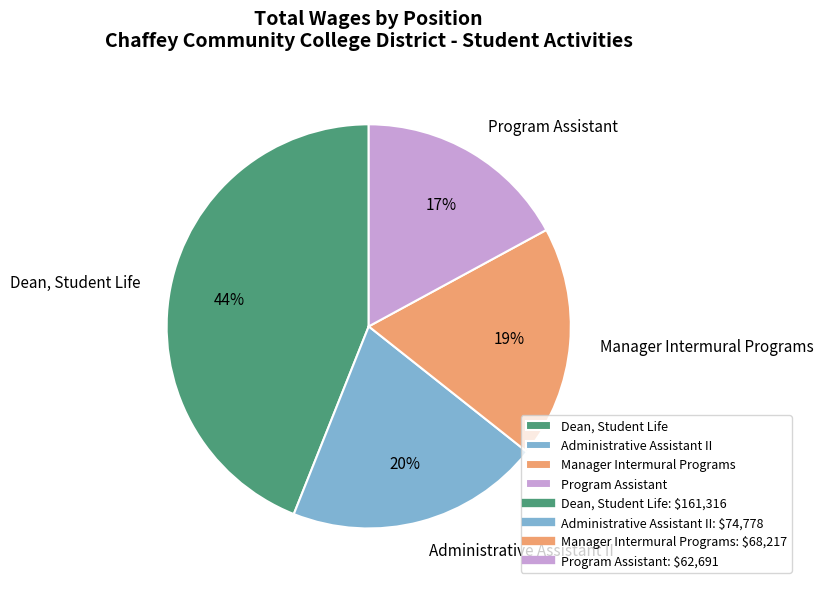

What percentage is the Program Assistant slice, to the nearest percent?

17%